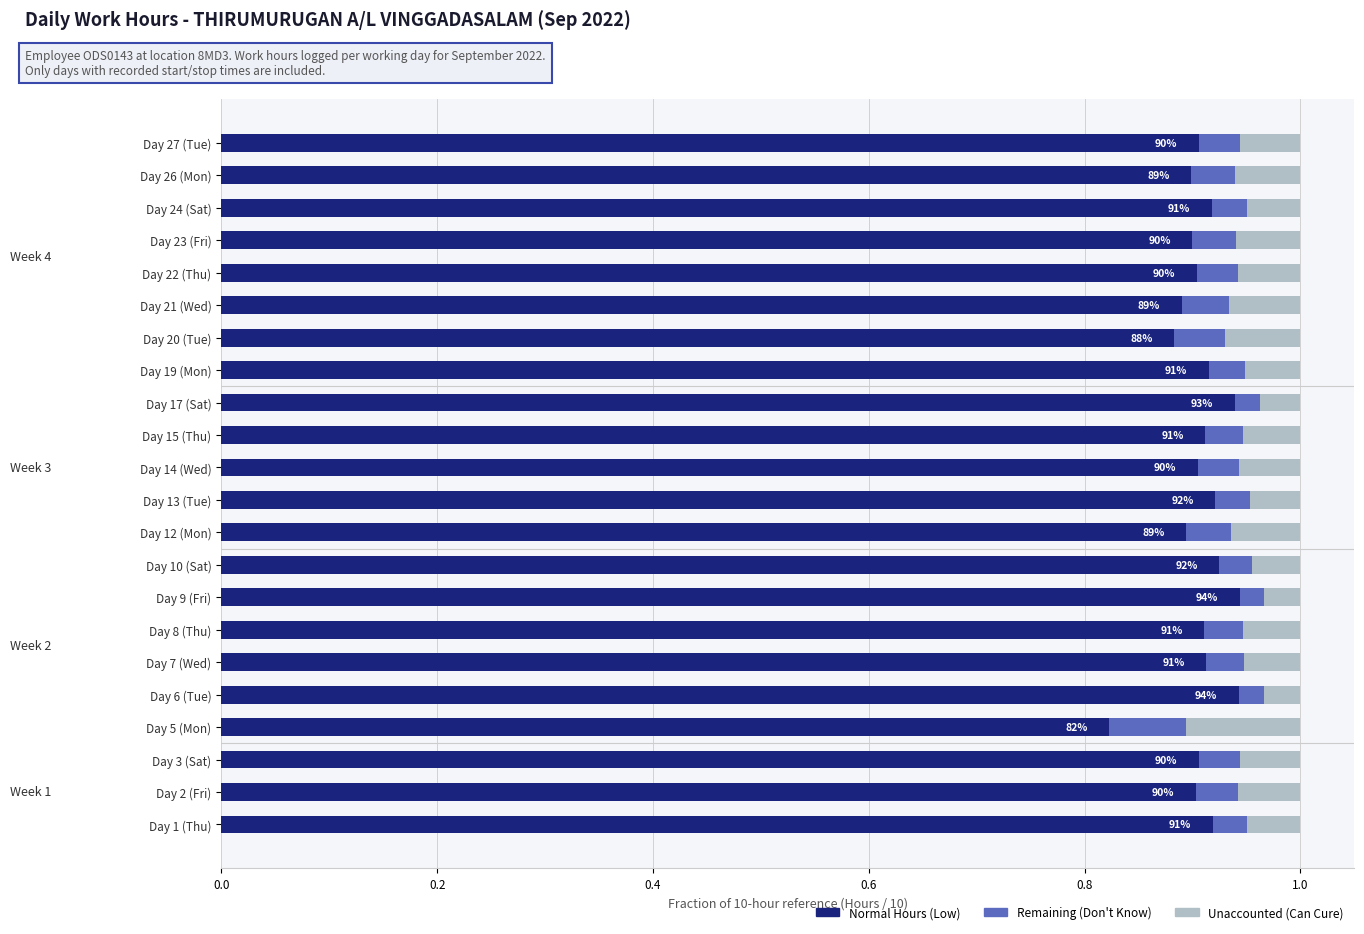

The Normal Hours (Low) series shows 0.9 at Day 7 (Wed). True or false?

True